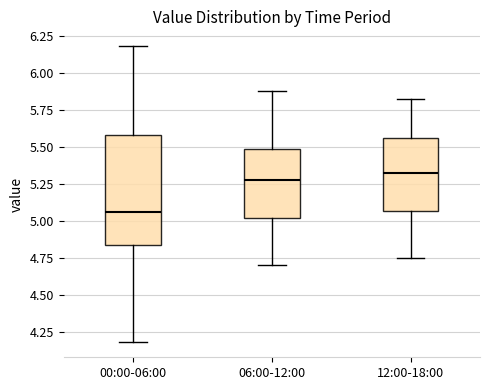

Reading left to right, transcribe this box plot: for each box, give where its median line is, the range the box spans, and where its two whiskers end, as read against the y-axis. The values are not printed on the chart, so give them approximately, as read against the axis.

00:00-06:00: median 5.05, box 4.85 to 5.60, whiskers 4.20 to 6.20
06:00-12:00: median 5.30, box 5.00 to 5.50, whiskers 4.70 to 5.90
12:00-18:00: median 5.35, box 5.05 to 5.55, whiskers 4.75 to 5.80